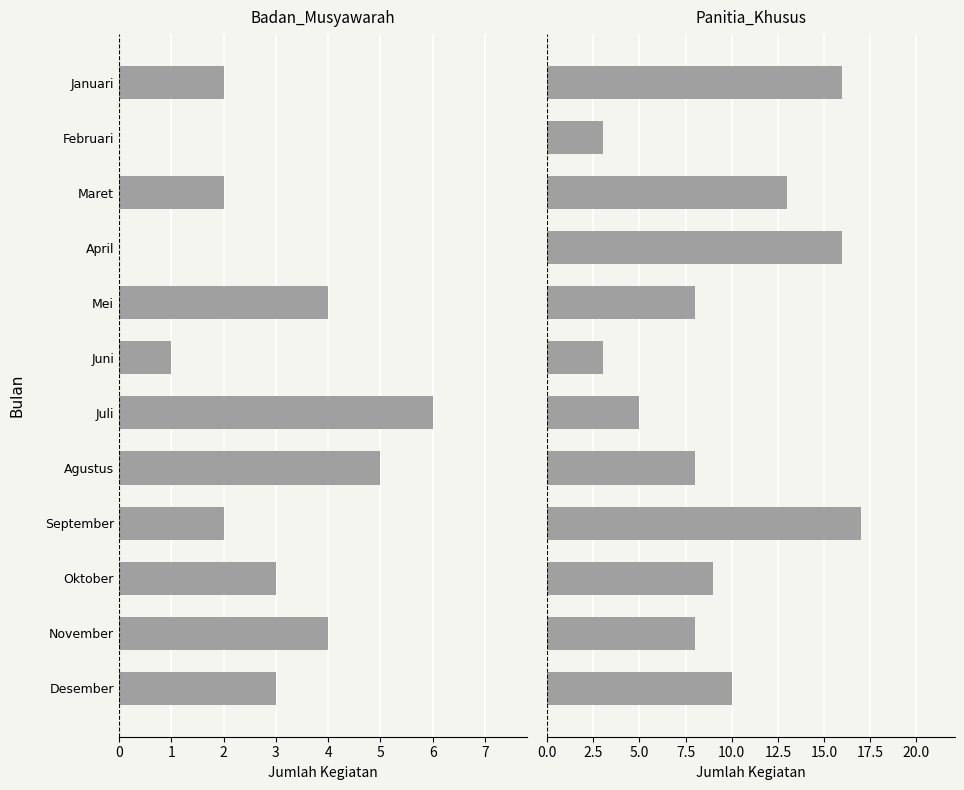

What is the difference between the second highest and minimum values in the Badan_Musyawarah series?

5